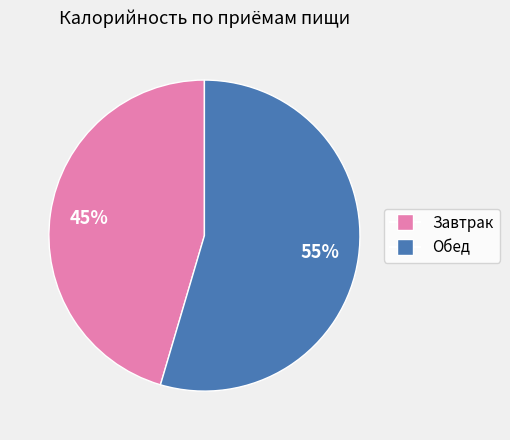

True or false: Обед accounts for 55% of the total.

True